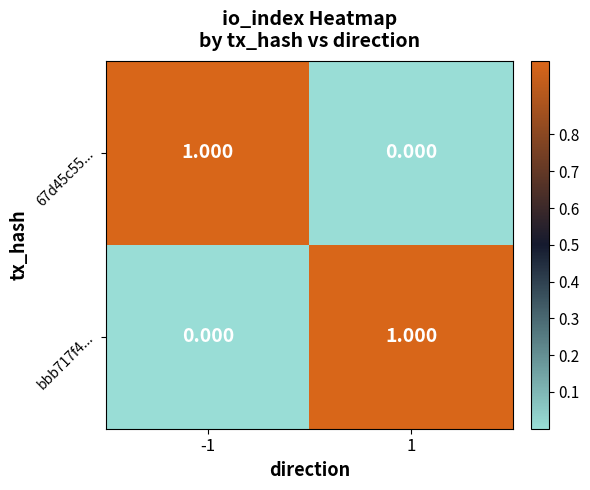

Which series has the widest spread of values?

67d45c55...